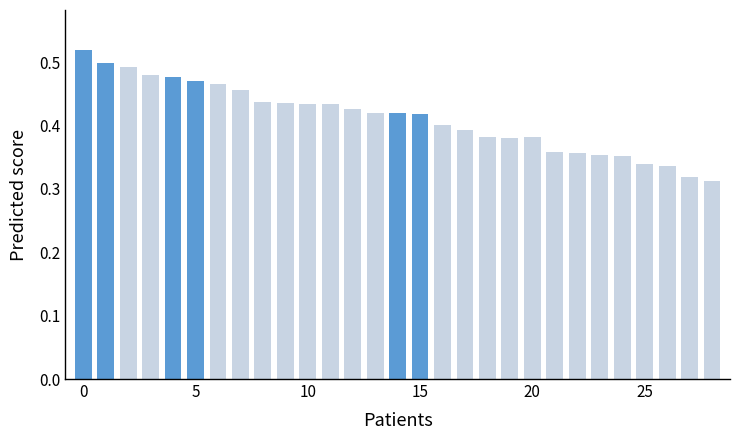

How many values are between 0 and 1?

29